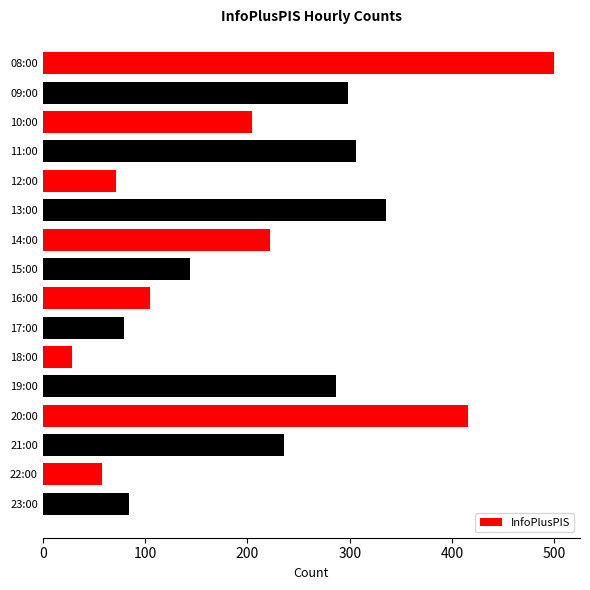

What is the label of the 4th bar from the top?

11:00